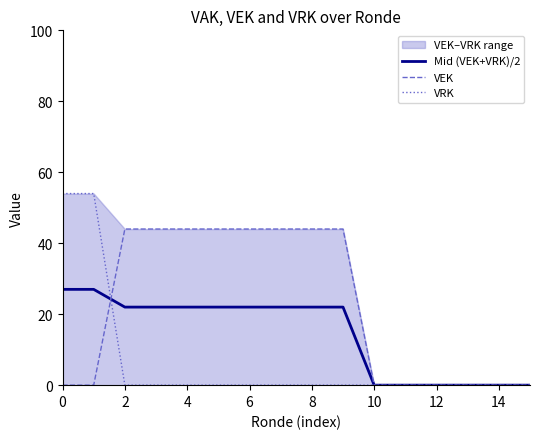

True or false: Mid (VEK+VRK)/2 and VEK intersect in this chart.

True